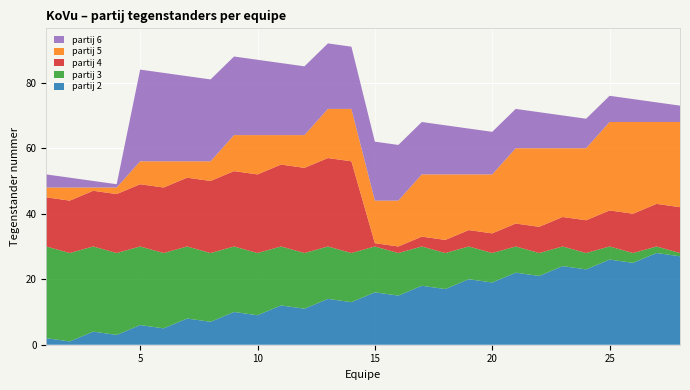

Reading right to left, extract all data points from this chart.

partij 2: 27	28	25	26	23	24	21	22	19	20	17	18	15	16	13	14	11	12	9	10	7	8	5	6	3	4	1	2
partij 3: 1	2	3	4	5	6	7	8	9	10	11	12	13	14	15	16	17	18	19	20	21	22	23	24	25	26	27	28
partij 4: 14	13	12	11	10	9	8	7	6	5	4	3	2	1	28	27	26	25	24	23	22	21	20	19	18	17	16	15
partij 5: 26	25	28	27	22	21	24	23	18	17	20	19	14	13	16	15	10	9	12	11	6	5	8	7	2	1	4	3
partij 6: 5	6	7	8	9	10	11	12	13	14	15	16	17	18	19	20	21	22	23	24	25	26	27	28	1	2	3	4